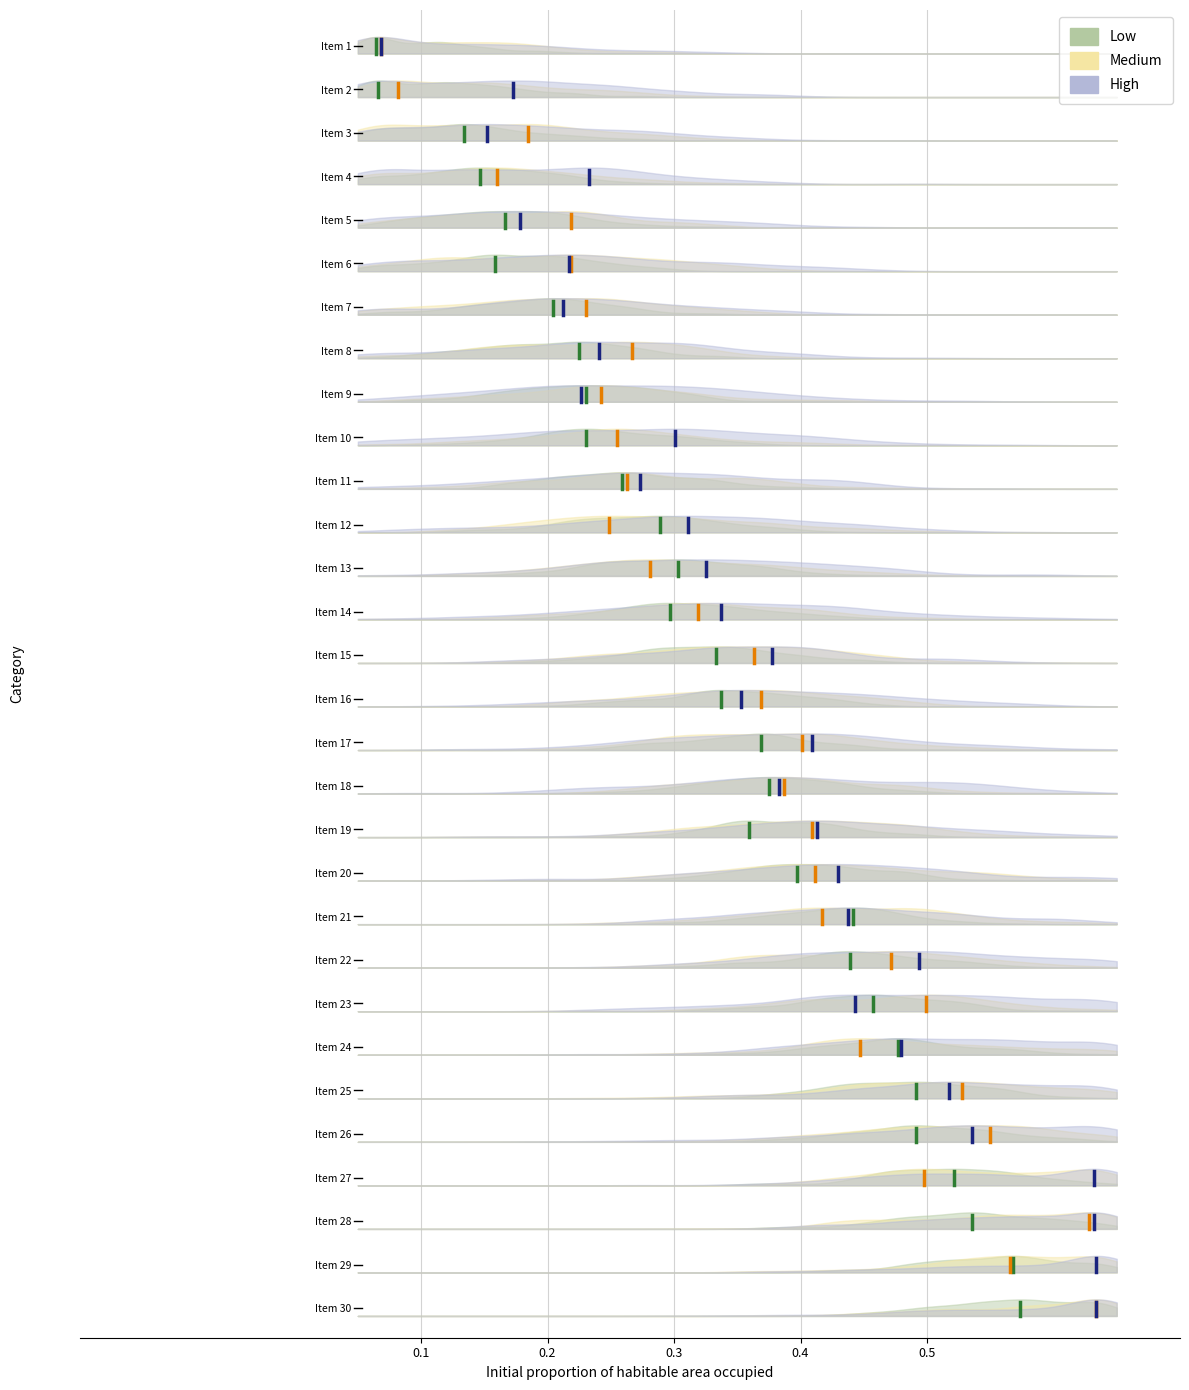

At how many categories does at least one series exceed 31?

1